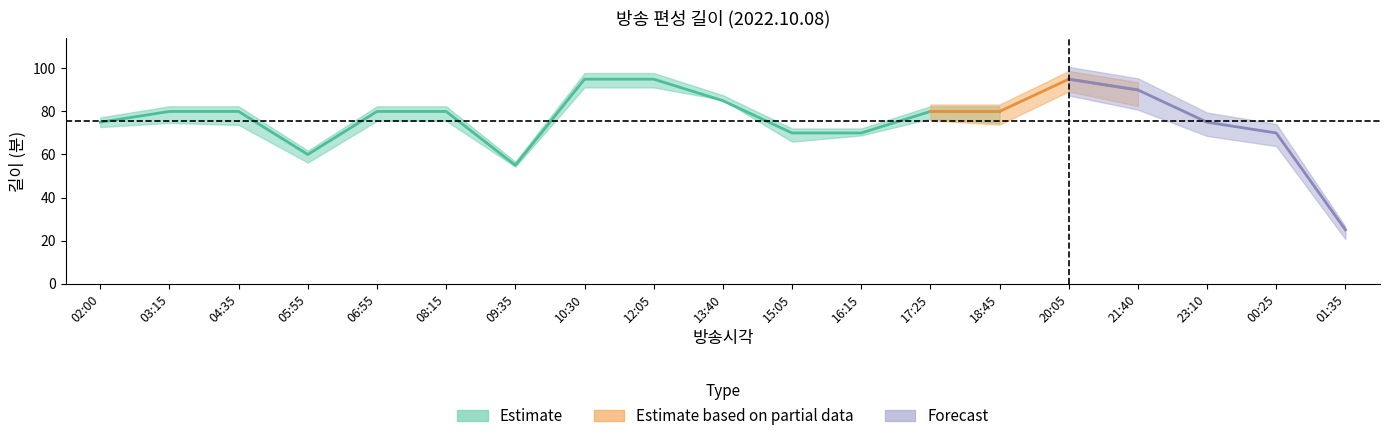

Reading left to right, extract all data points from this chart.

길이: 02:00=75	03:15=80	04:35=80	05:55=60	06:55=80	08:15=80	09:35=55	10:30=95	12:05=95	13:40=85	15:05=70	16:15=70	17:25=80	18:45=80	20:05=95	21:40=90	23:10=75	00:25=70	01:35=25
편성길이(소재): 02:00=75	03:15=77	04:35=76	05:55=58	06:55=78	08:15=78	09:35=56	10:30=94	12:05=94	13:40=88	15:05=68	16:15=71	17:25=79	18:45=77	20:05=93	21:40=86	23:10=73	00:25=68	01:35=22
편성길이: 02:00=75	03:15=80	04:35=80	05:55=60	06:55=80	08:15=80	09:35=55	10:30=95	12:05=95	13:40=85	15:05=70	16:15=70	17:25=80	18:45=80	20:05=95	21:40=90	23:10=75	00:25=70	01:35=25